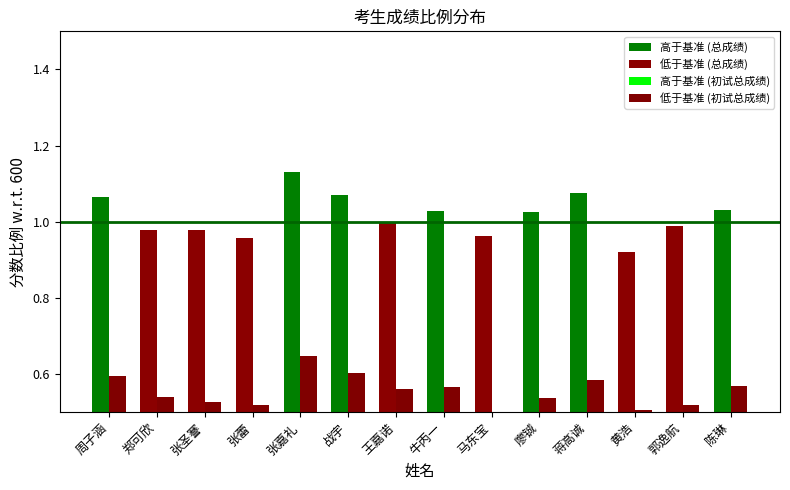

How many bars are there in each group?

4